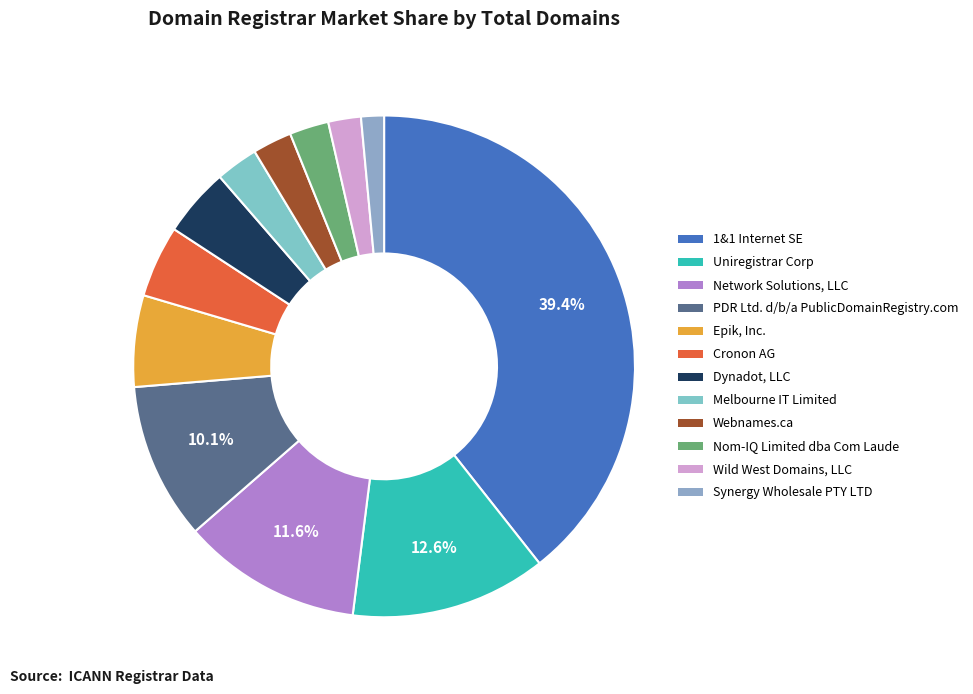

What portion of the pie excludes PDR Ltd. d/b/a PublicDomainRegistry.com?

89.9%